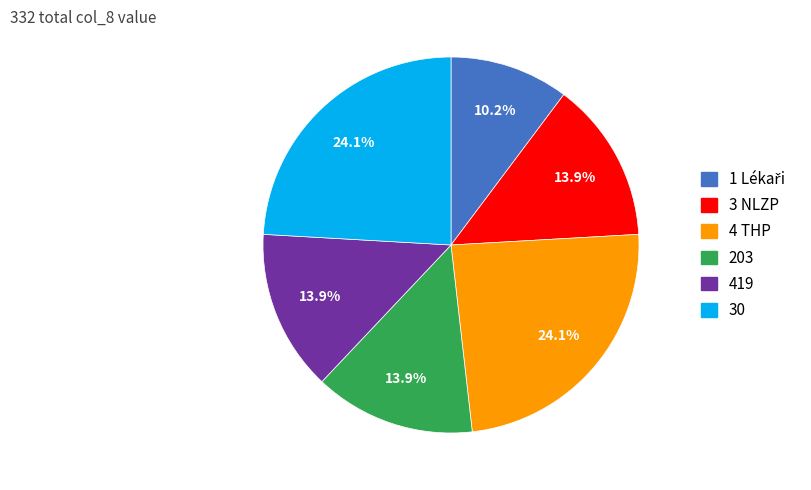

Does 3 NLZP account for over 50% of the chart?

No